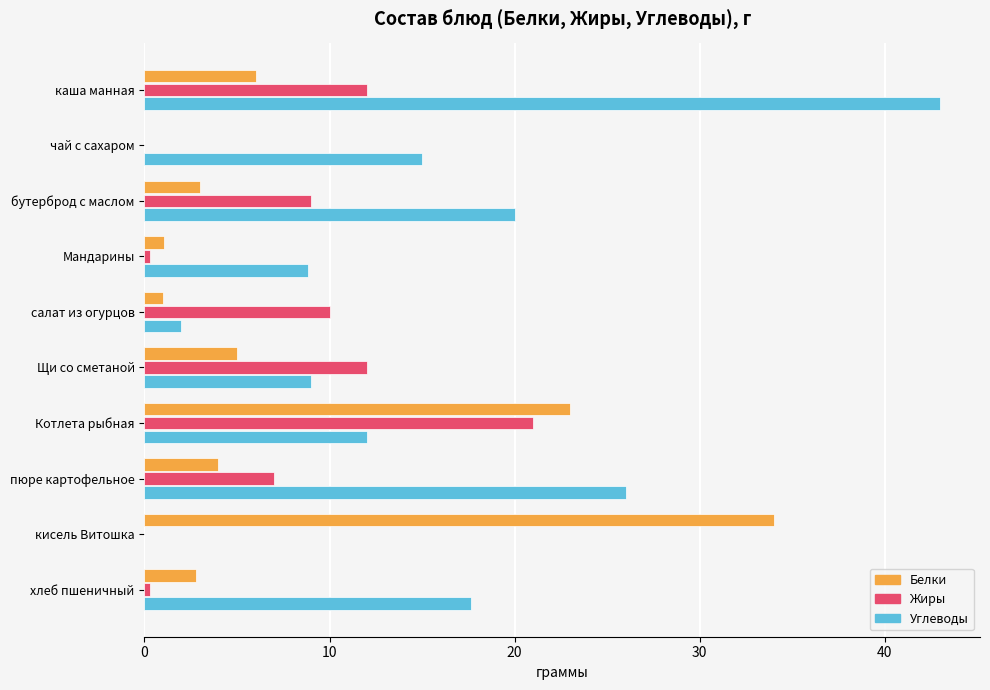

Which series changed the most between чай с сахаром and кисель Витошка?

Белки